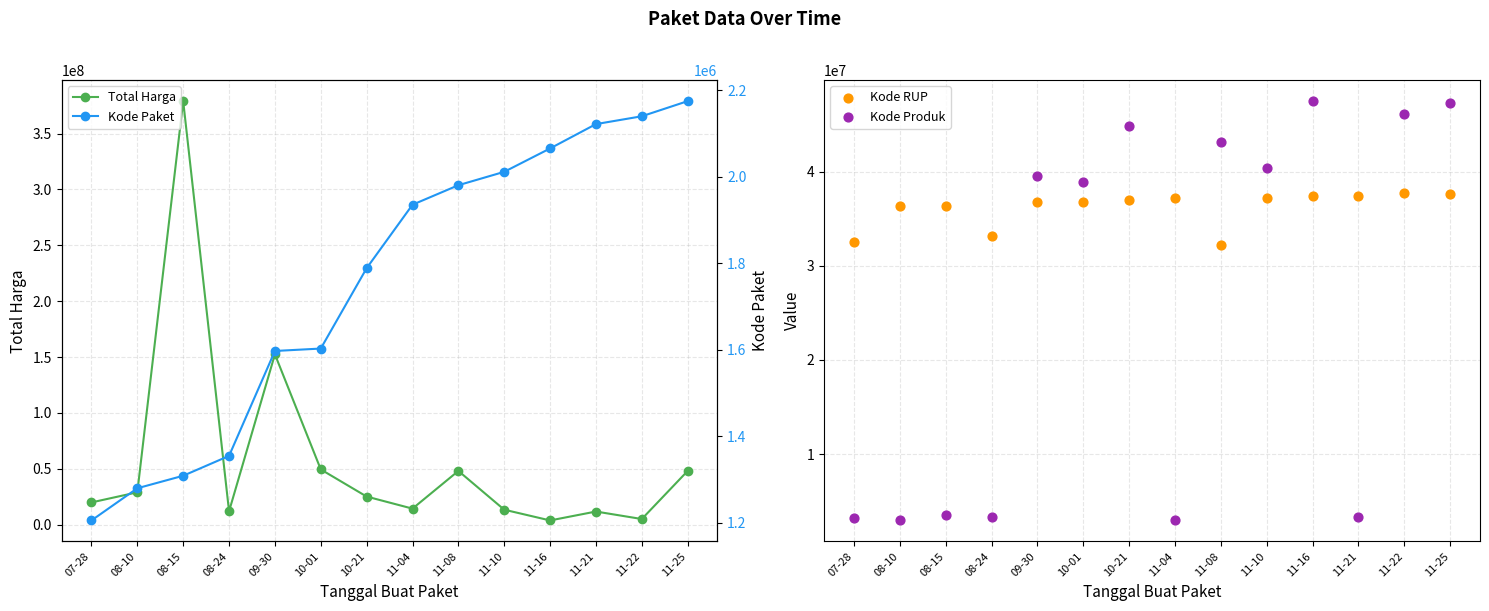

Which series reaches the maximum Y coordinate?

Total Harga